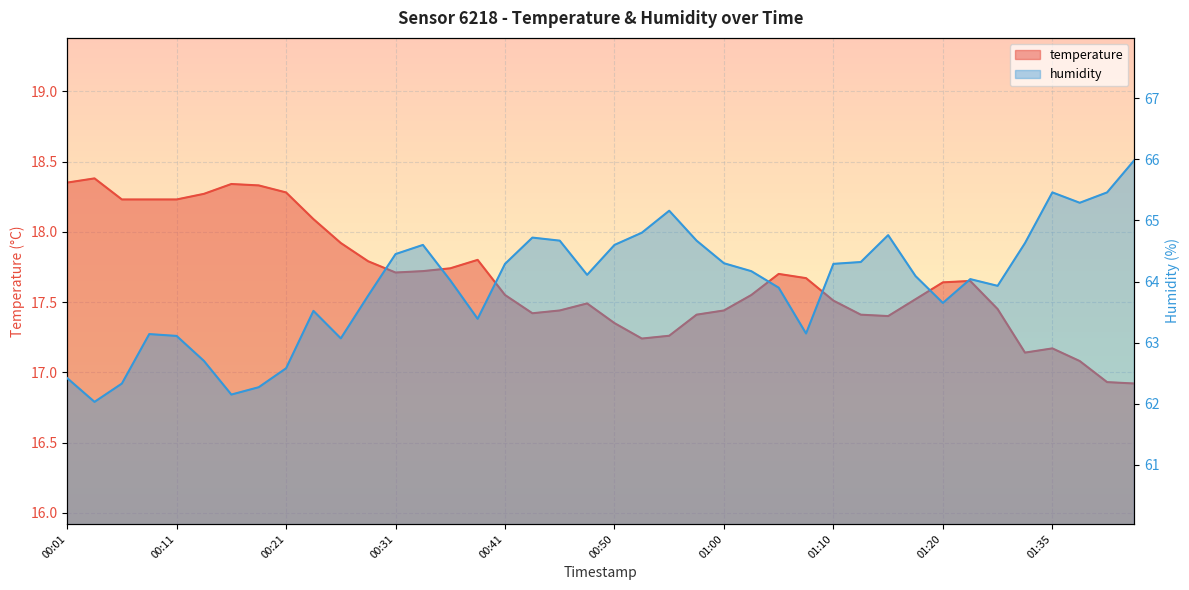

Where does the temperature series first go above 17?

00:01